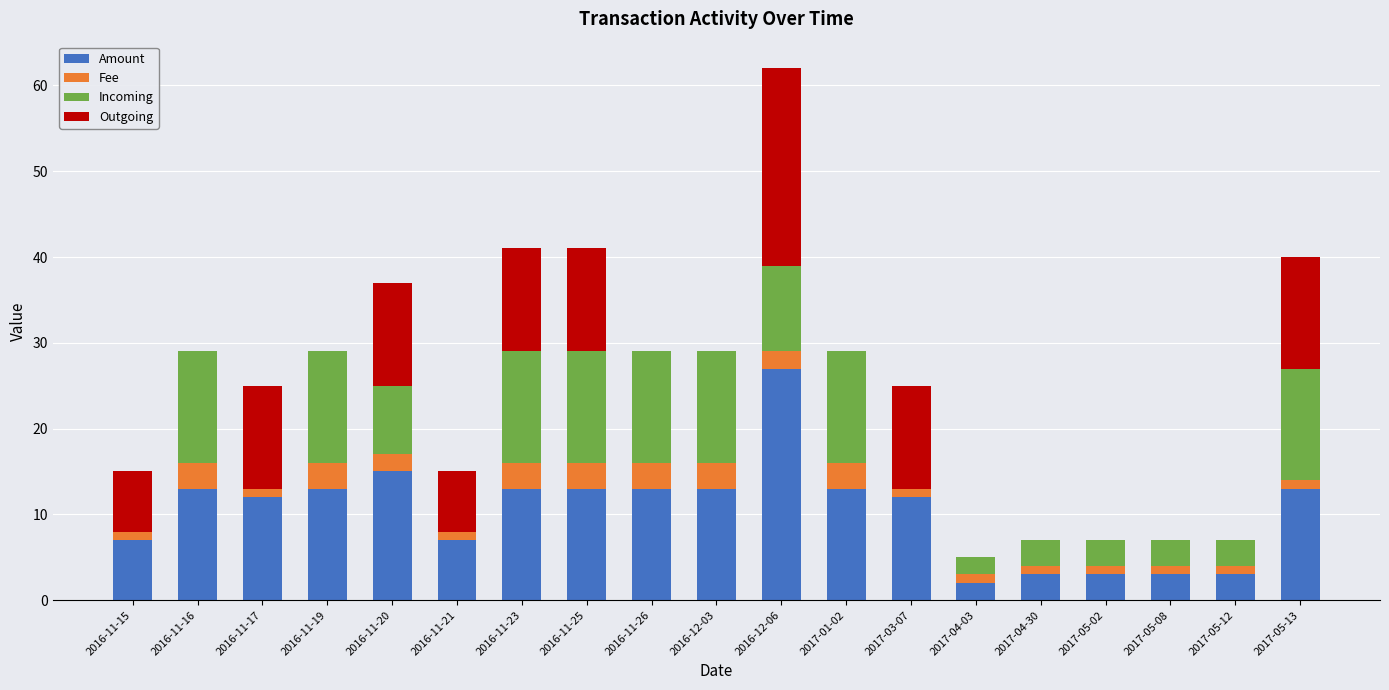

Is it true that Amount equals 2.0 at 2017-04-03?

True